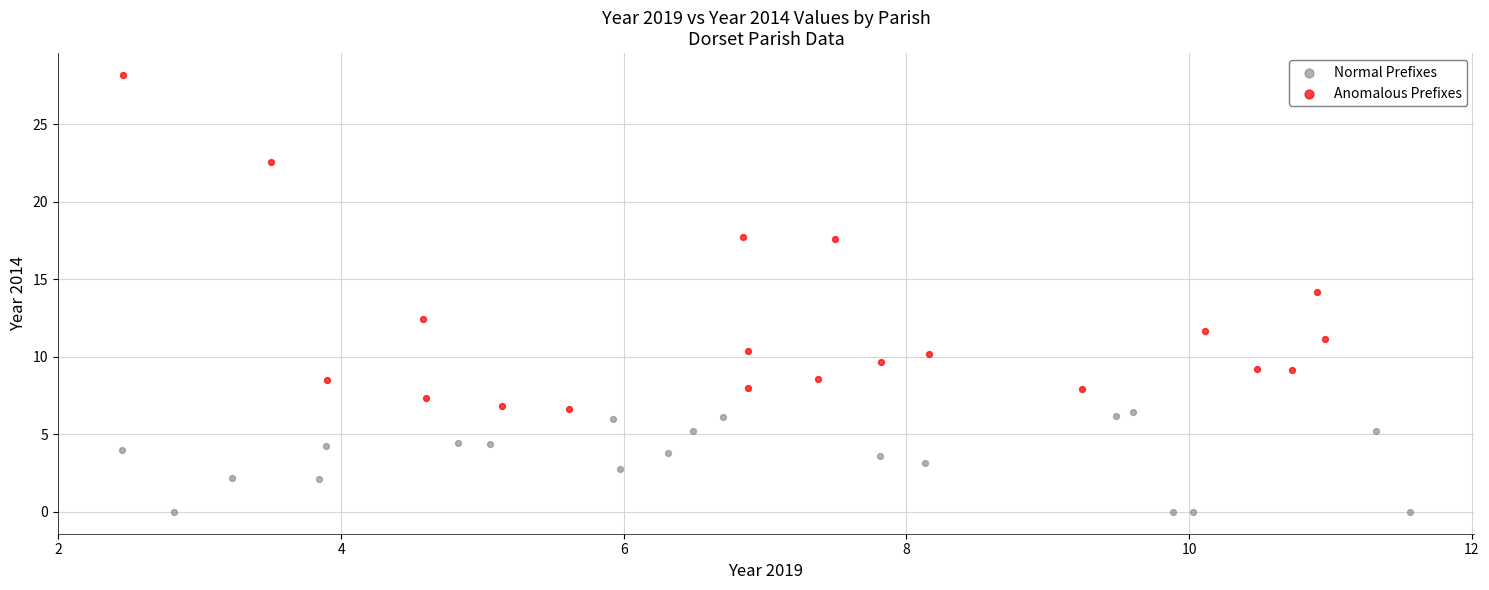

Which series reaches the maximum Y coordinate?

Anomalous Prefixes